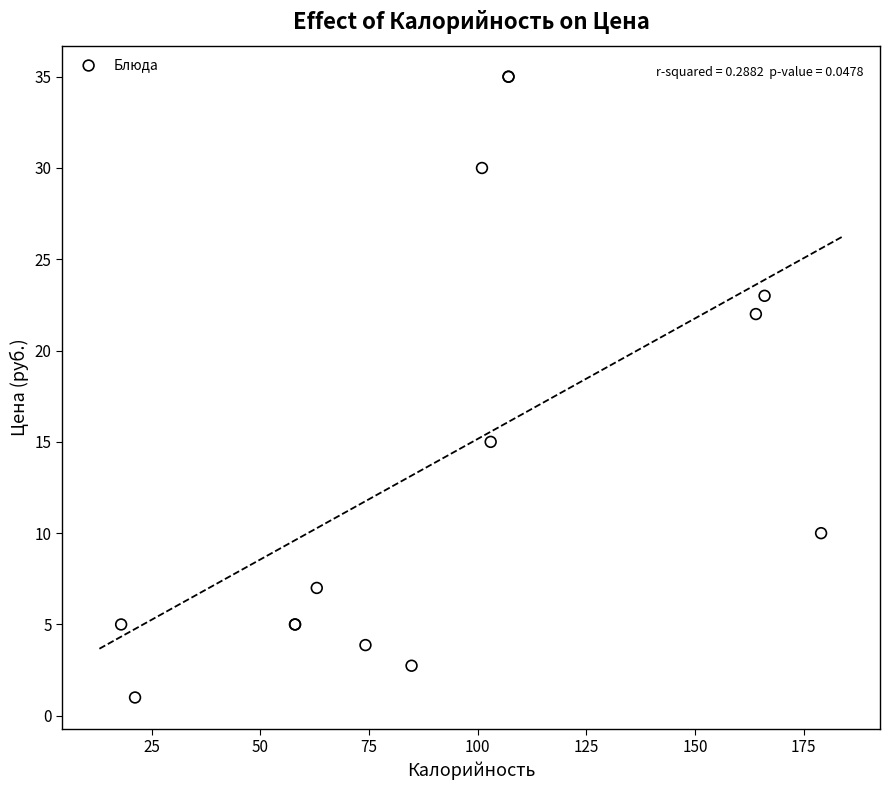

What Y value in the scatter plot is closest to 18?

15.0